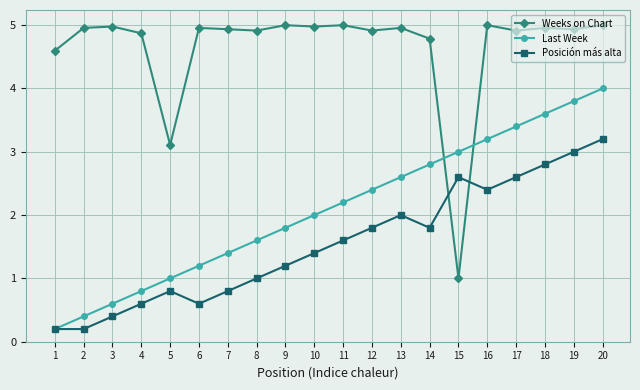

What is the highest value of the Posición más alta series?

3.2